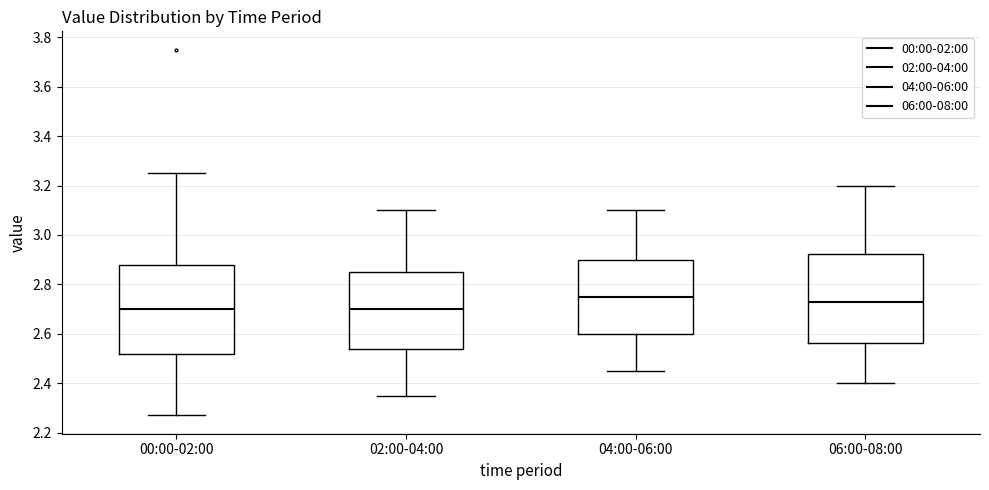

Where is the lower edge of the box for 02:00-04:00 on the y-axis? The values are not printed on the chart, so give them approximately, as read against the axis.

2.54